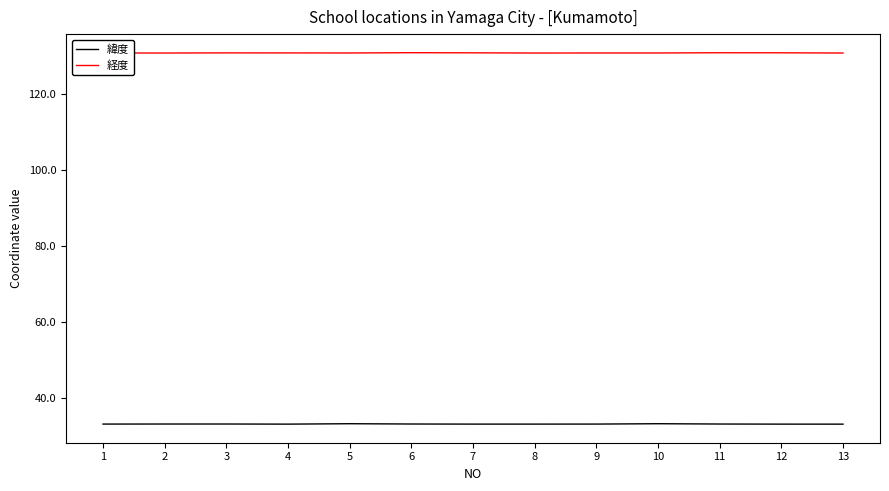

Is it true that 経度 equals 130.7 at 4?

True